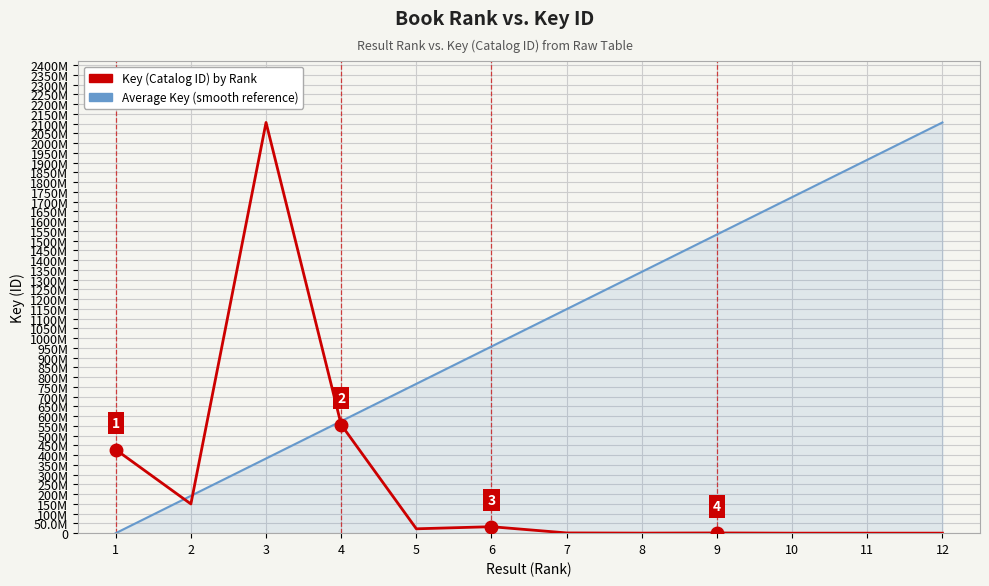

Where is the first local minimum for Key (Catalog ID) by Rank?

2